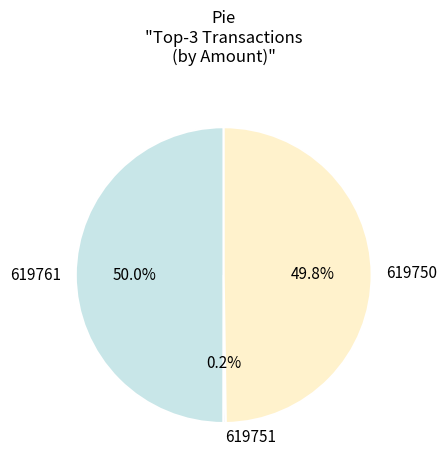

Is it true that 619761 is 55% of the pie?

False